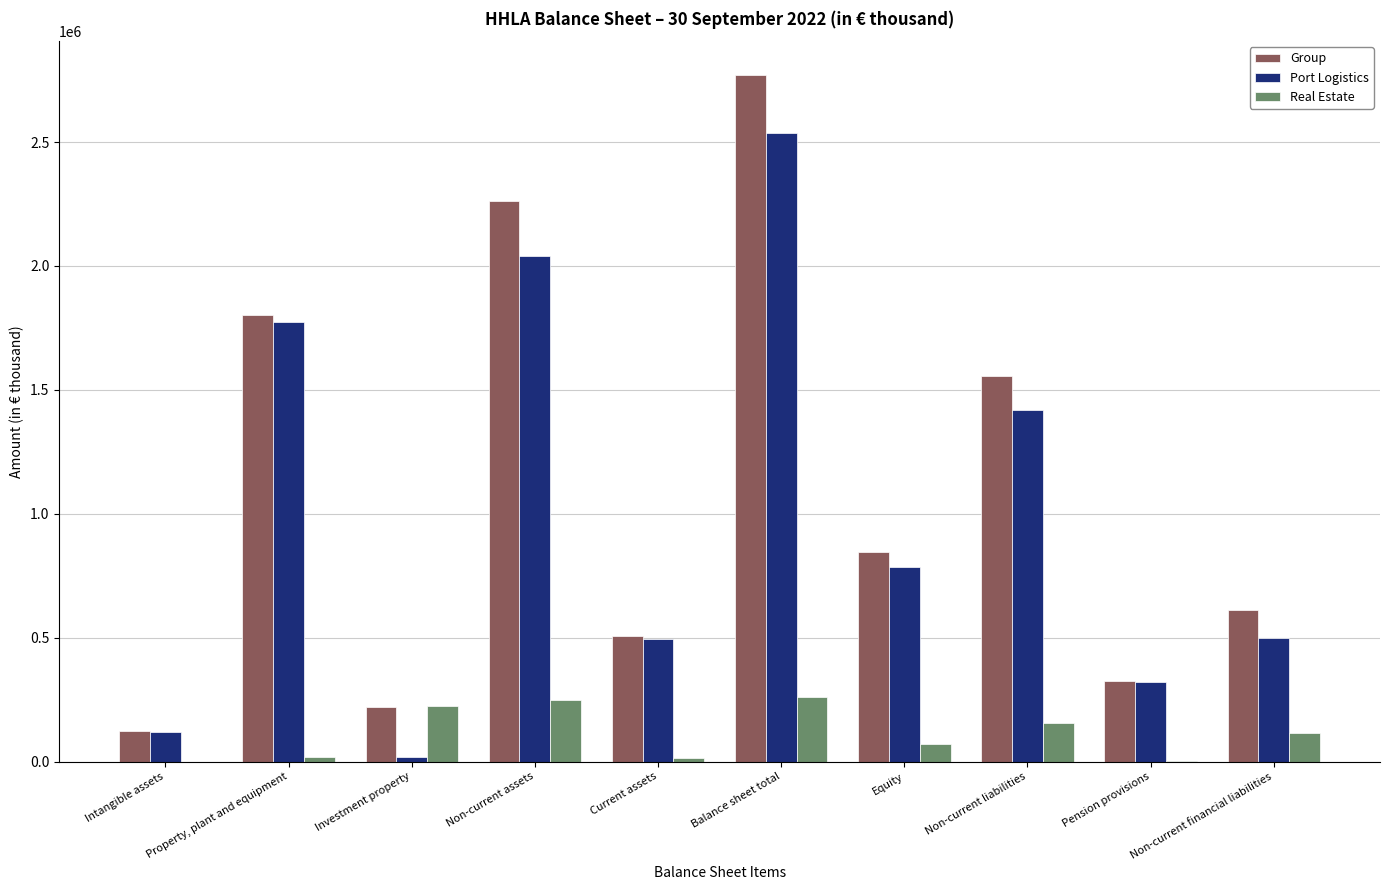

At which label does Real Estate first exceed 116526?

Investment property